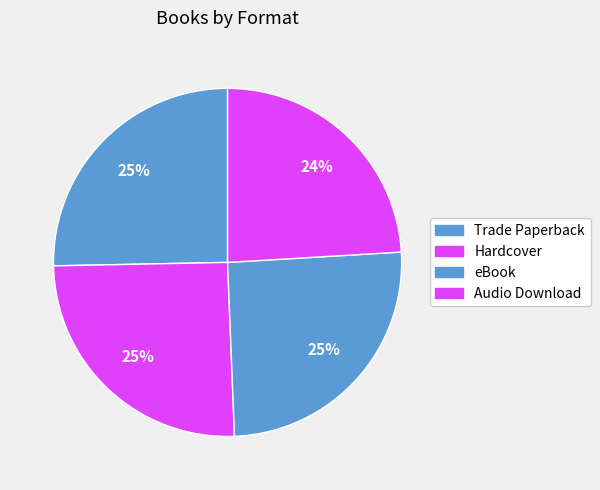

Which category has the smallest portion of the pie?

Audio Download